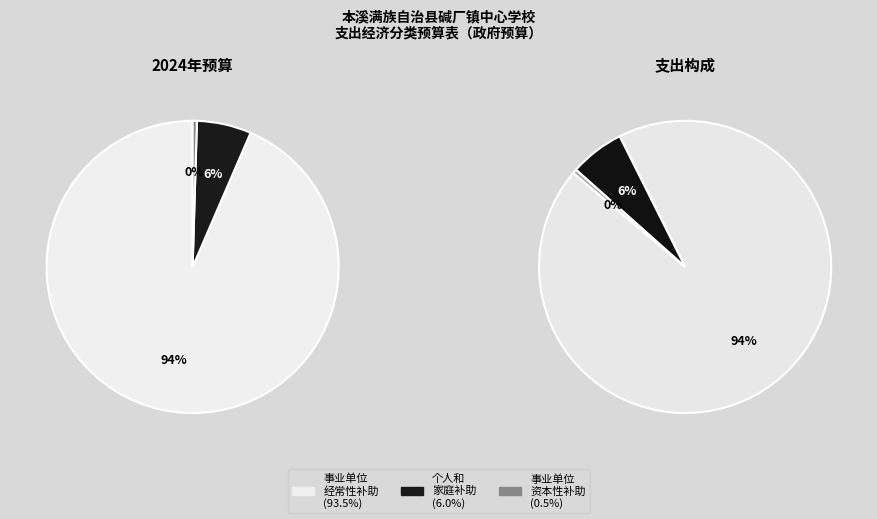

To the nearest percent, what is the difference between the largest and smallest slice percentages?

93%